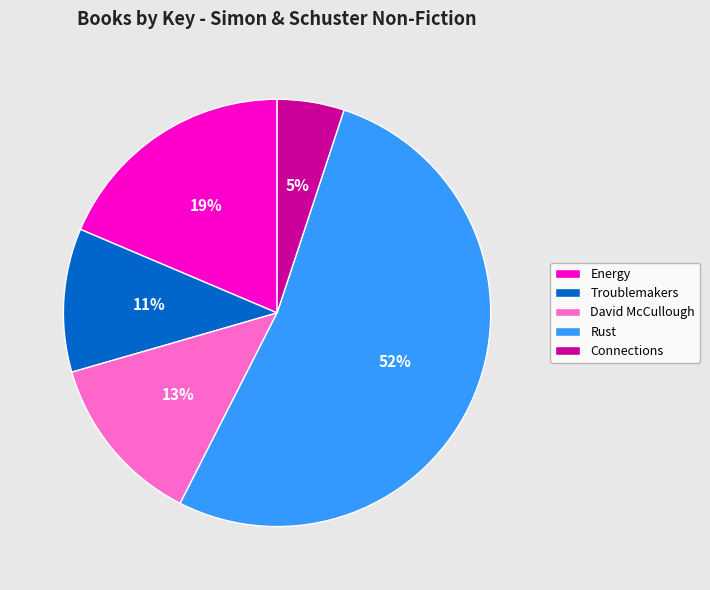

Rank the categories by value from highest to lowest.

Rust, Energy, David McCullough, Troublemakers, Connections